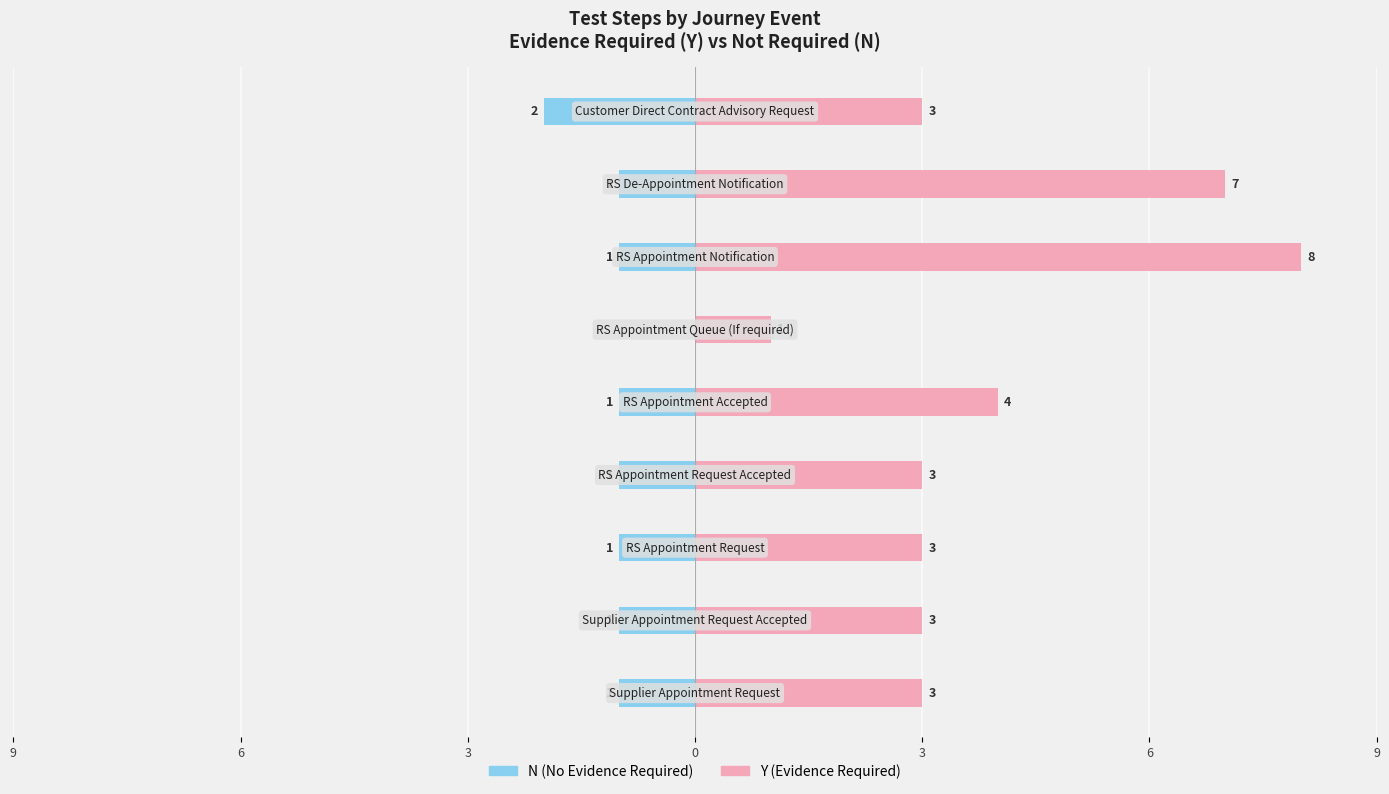

Which has a higher value, 3 or 9?

3